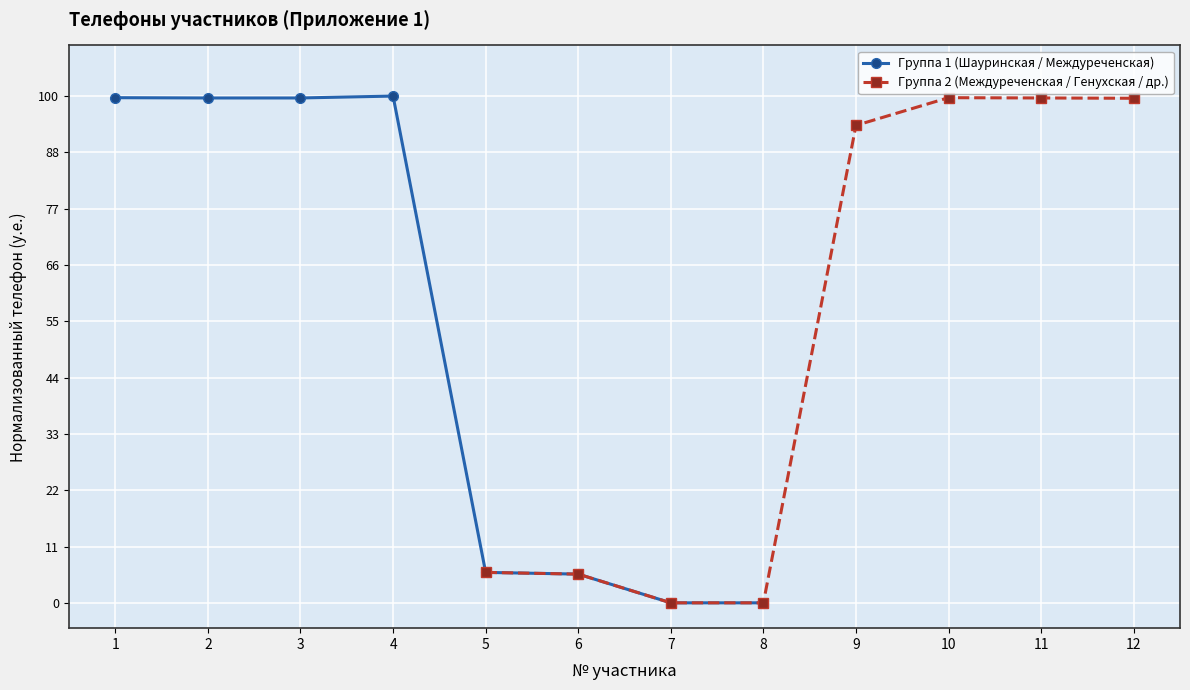

After their last crossing, which series has the higher values: Группа 1 (Шауринская / Междуреченская) or Группа 2 (Междуреченская / Генухская / др.)?

Группа 2 (Междуреченская / Генухская / др.)